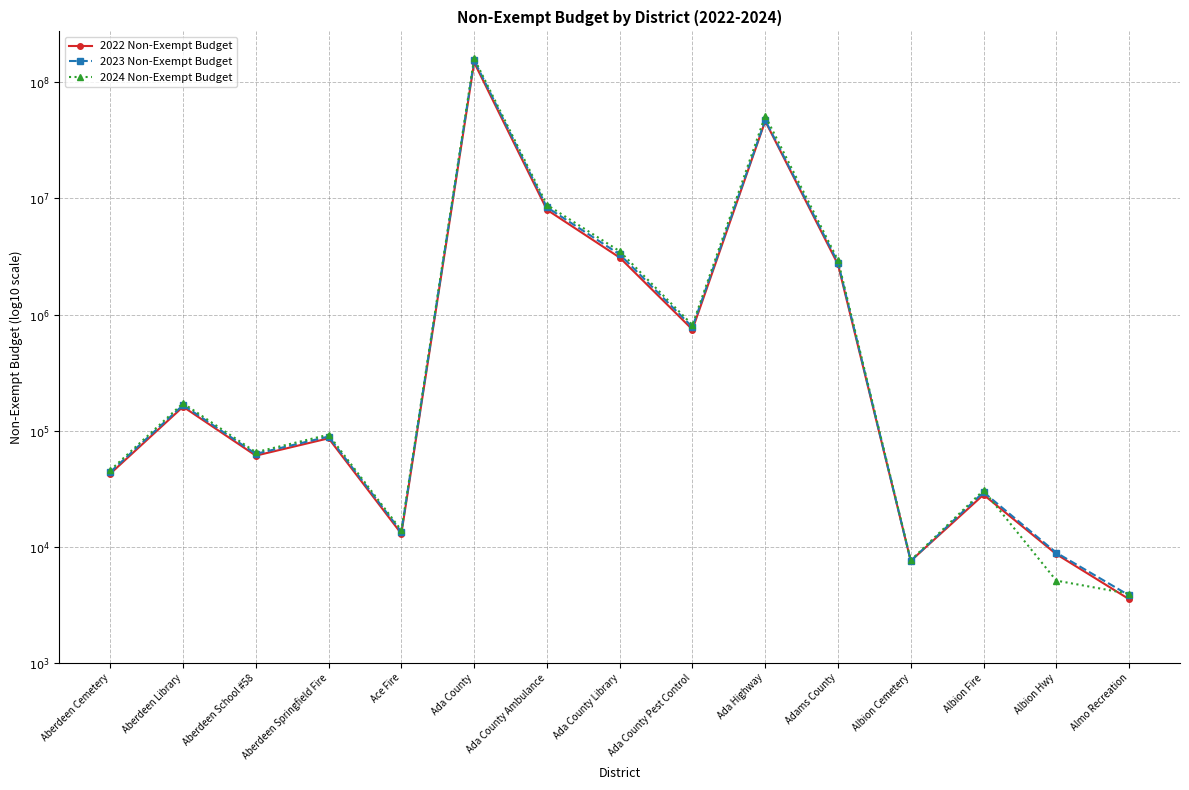

Does the chart have visible grid lines?

Yes